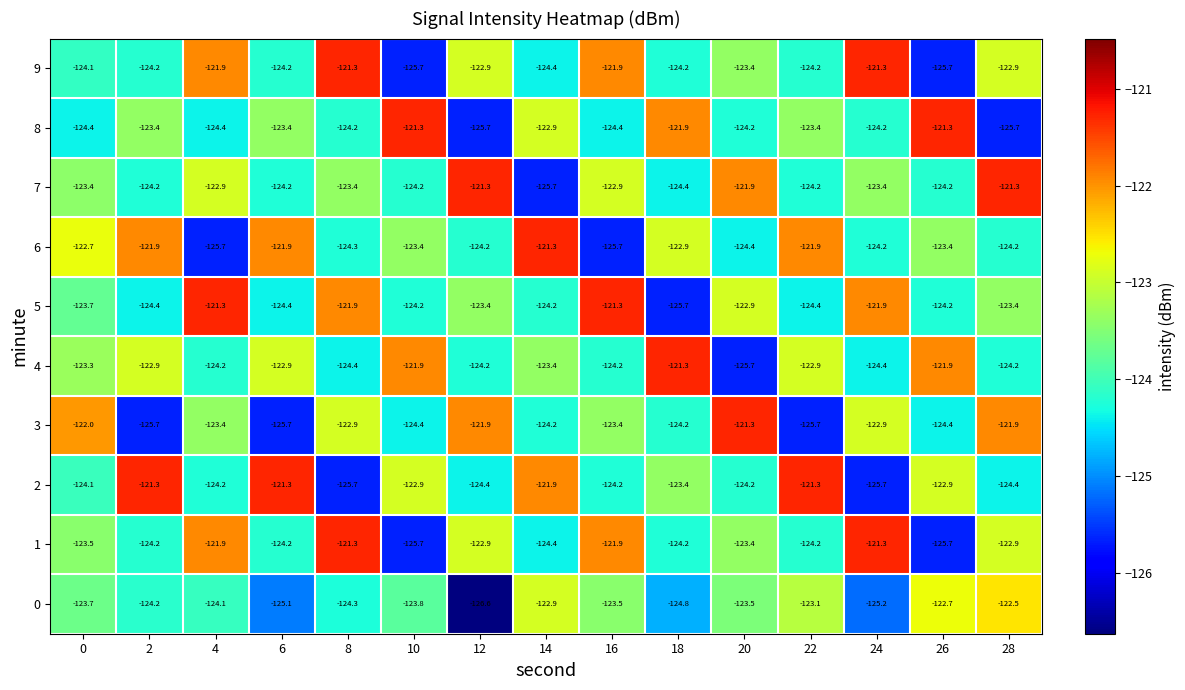

What is the spread (max minus min) of values at 22?

4.4